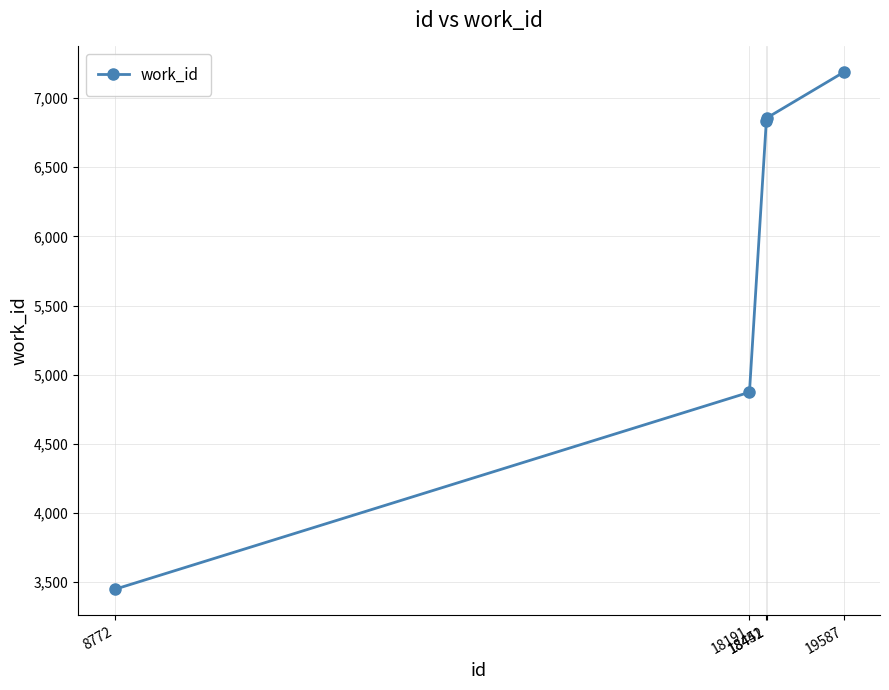

What is the smallest value displayed?

3447